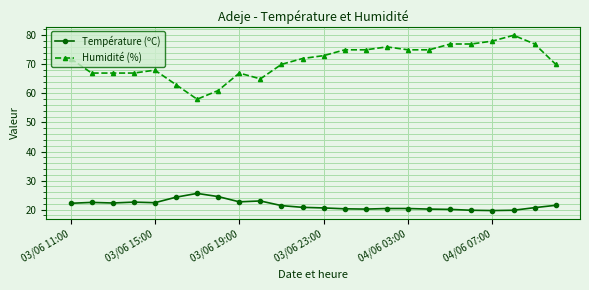

Rank the series by their average value, from lowest to highest.

Température (ºC), Humidité (%)